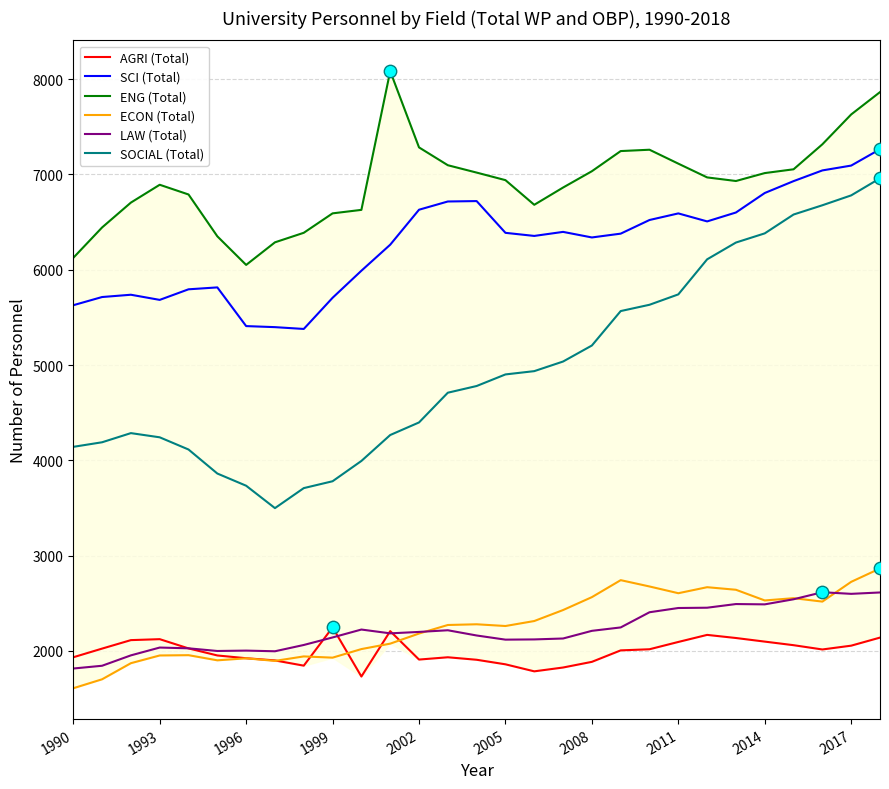

What is the lowest value of the LAW (Total) series?

1816.0